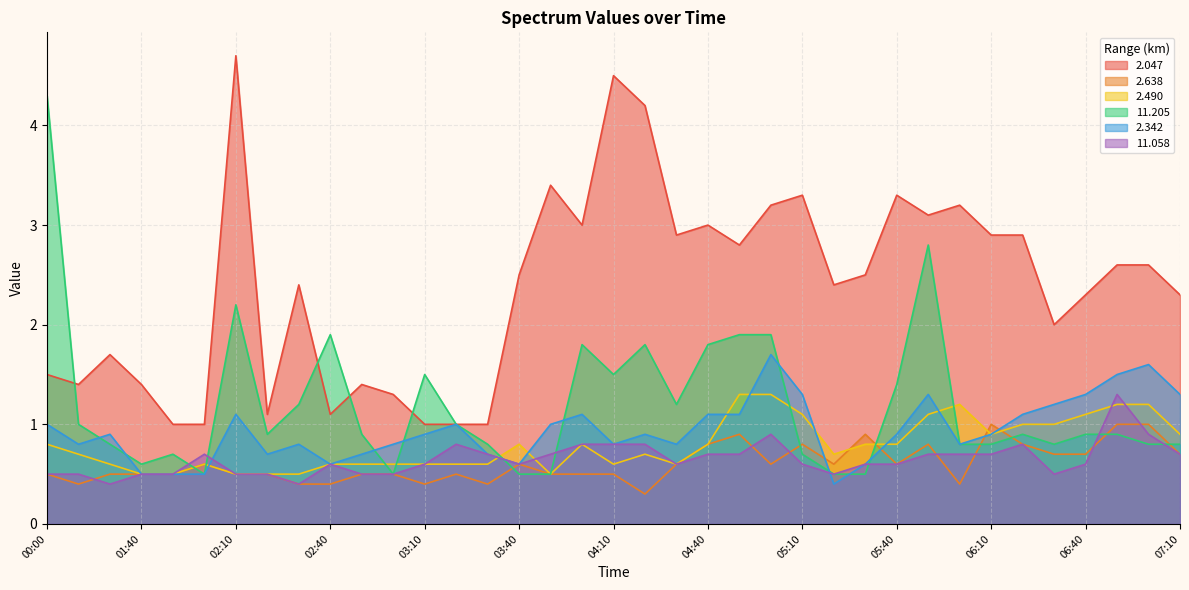

What is the average value of the 2.490 series?

0.8